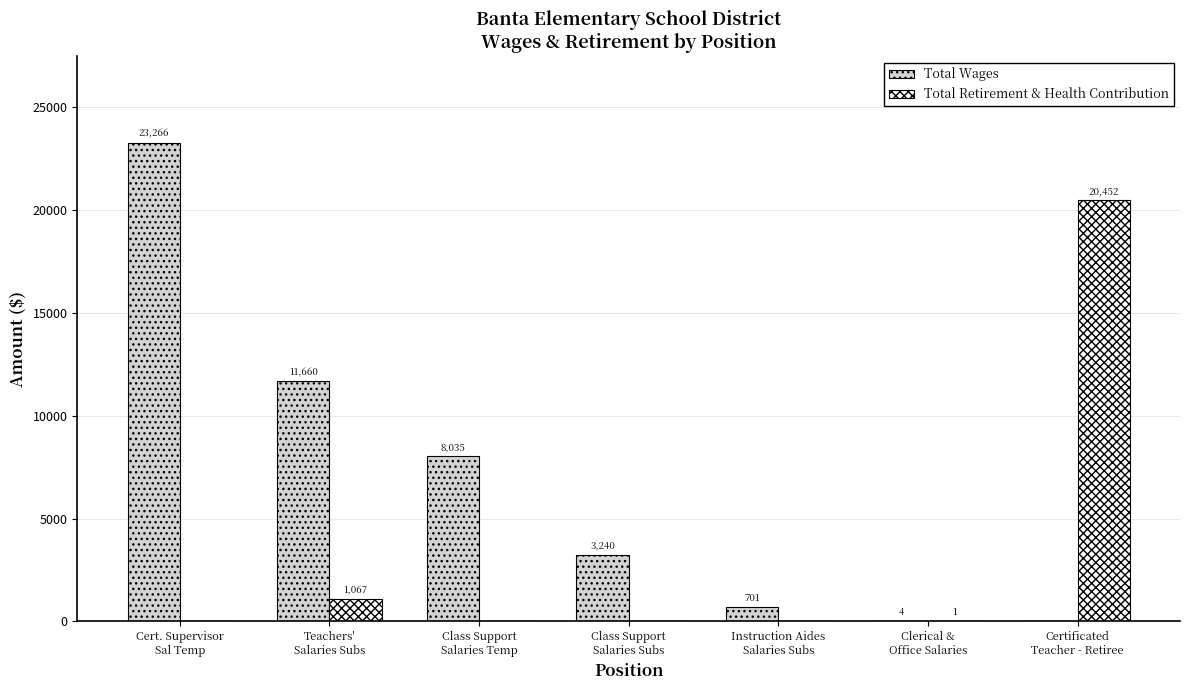

Which series has the largest total across all categories?

Total Wages